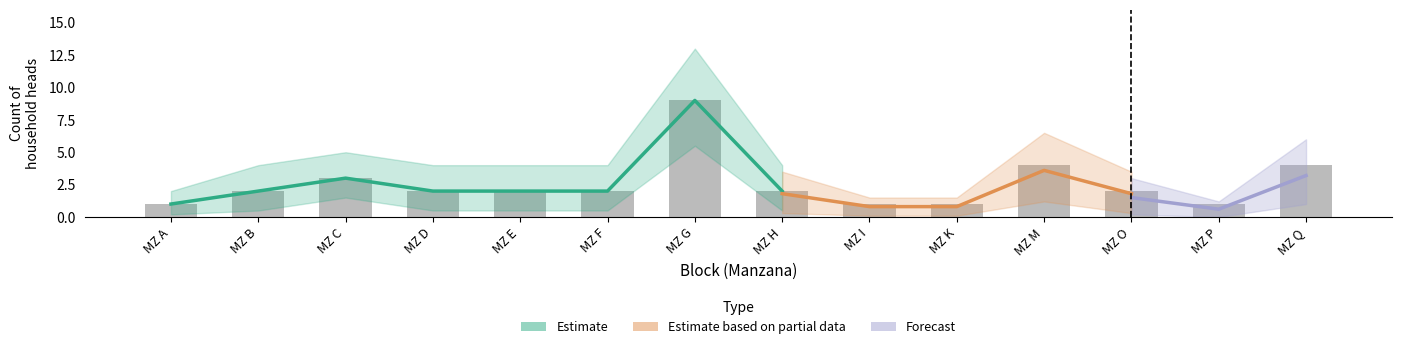

Rank the categories by Estimate value from highest to lowest.

MZ G, MZ M, MZ Q, MZ C, MZ B, MZ D, MZ E, MZ F, MZ H, MZ O, MZ A, MZ I, MZ K, MZ P